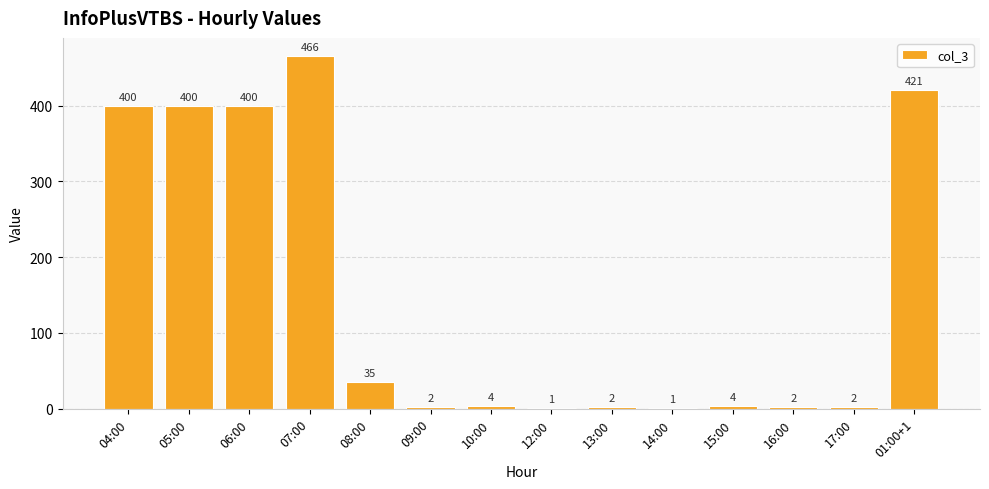

What value does the data have at 15:00?

4